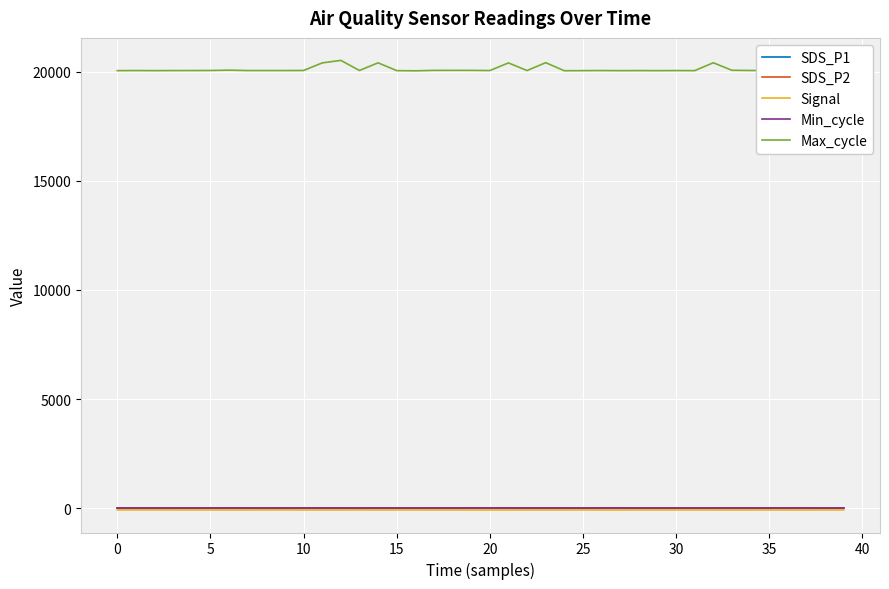

What is the highest value of the Max_cycle series?

20514.0